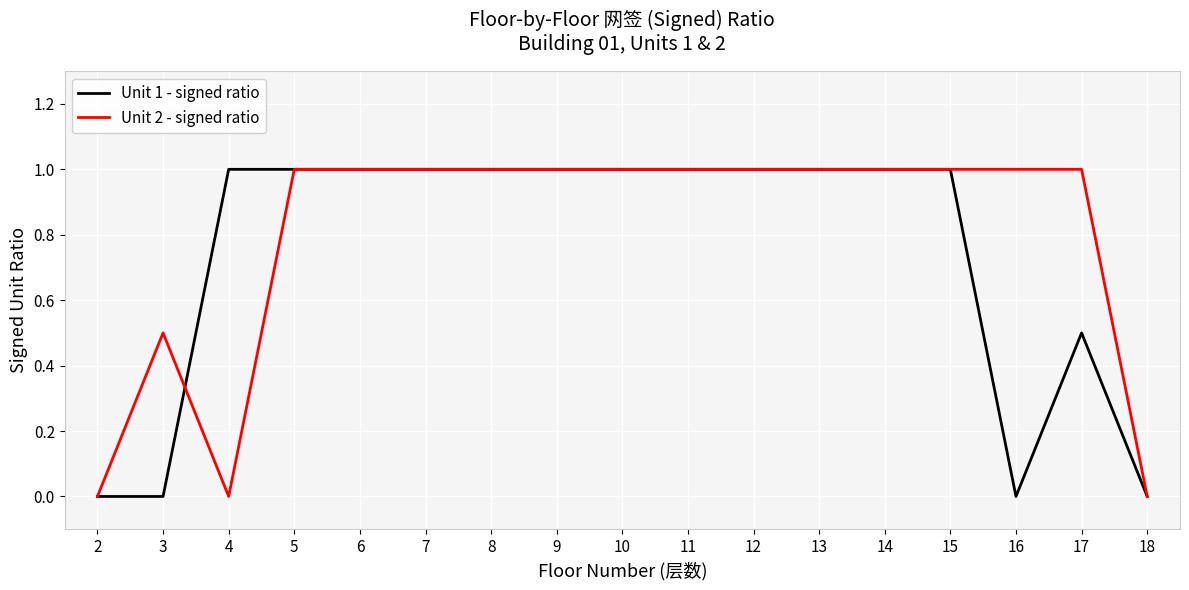

What is the maximum value shown in the chart?

1.0